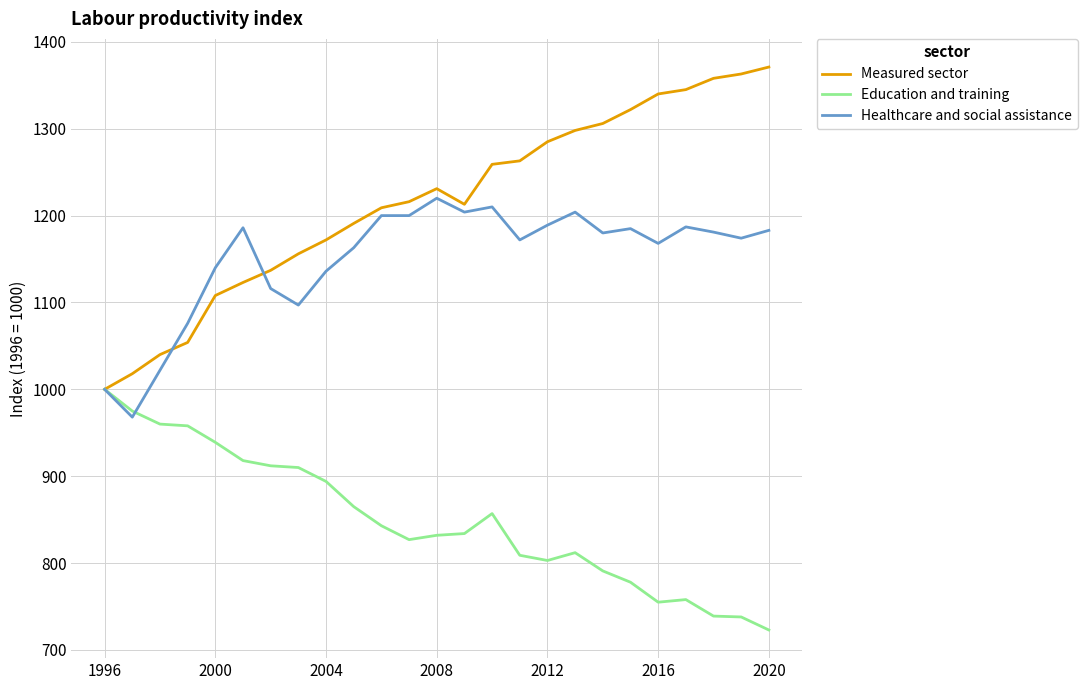

Rank the series by their average value, from lowest to highest.

Education and training, Healthcare and social assistance, Measured sector